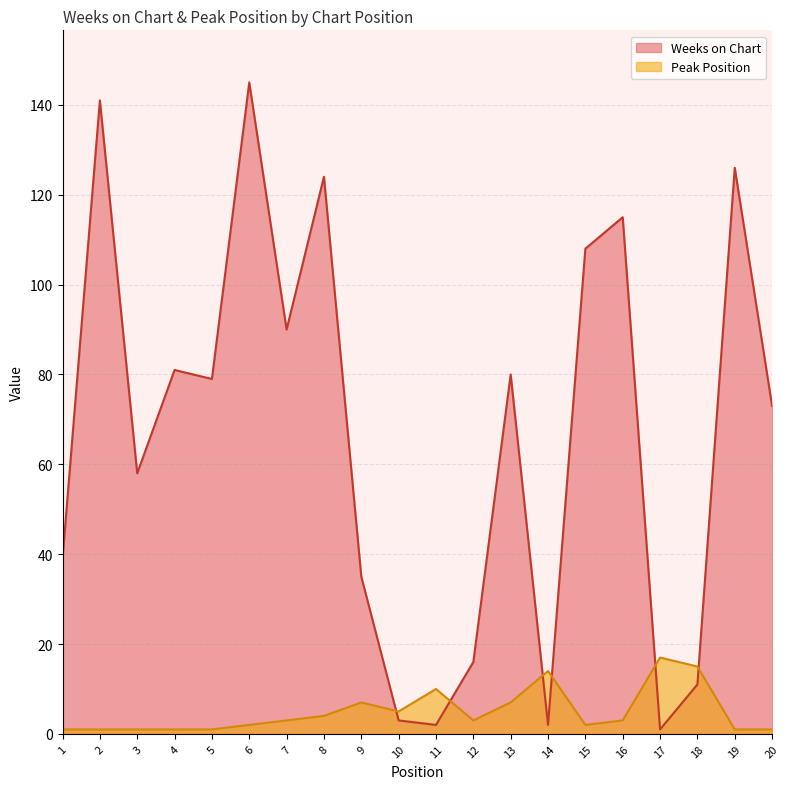

How many interior local peaks does the Weeks on Chart series have?

7